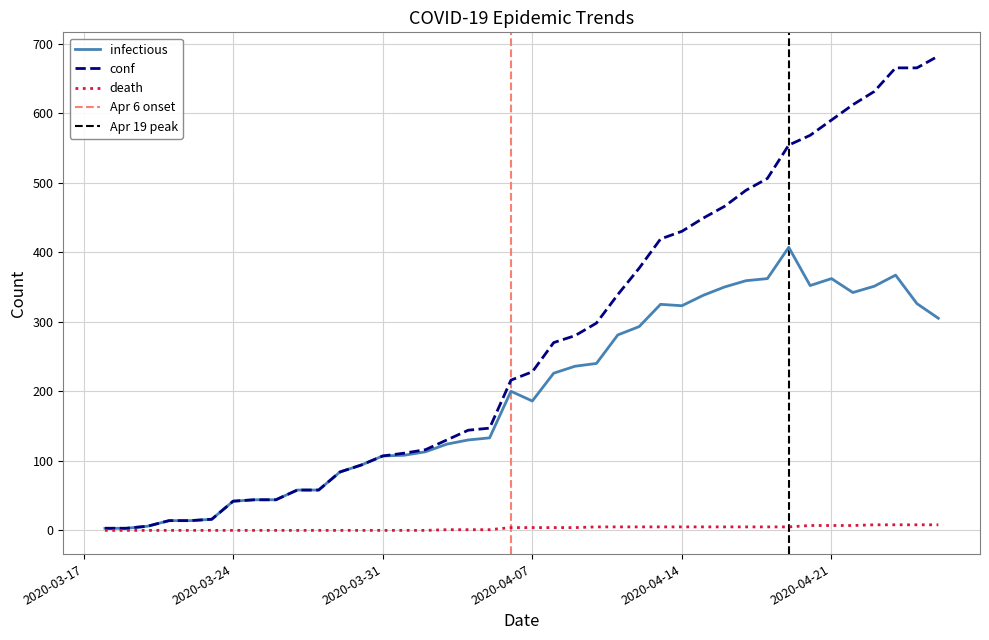

Where does the death series first go above 4?

2020-04-10